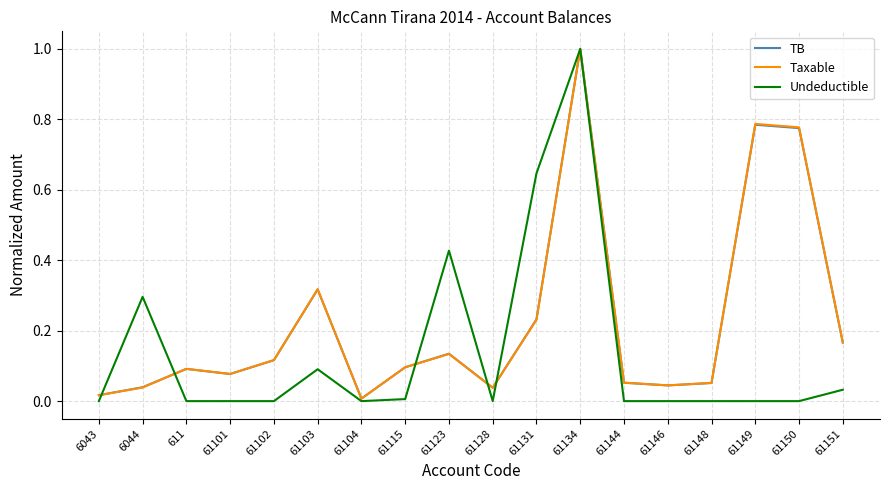

The Undeductible series shows -0.7 at 61101. True or false?

False